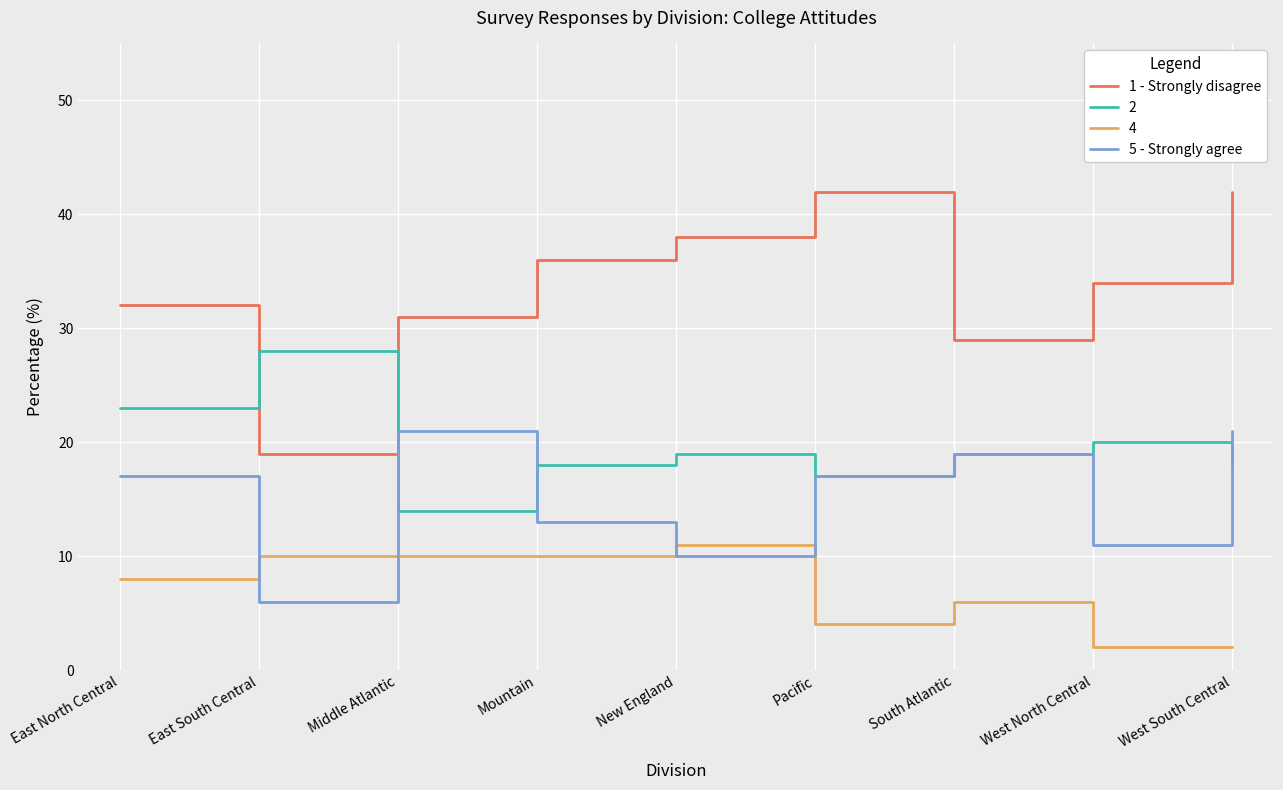

The 5 - Strongly agree series shows 19 at Mountain. True or false?

False